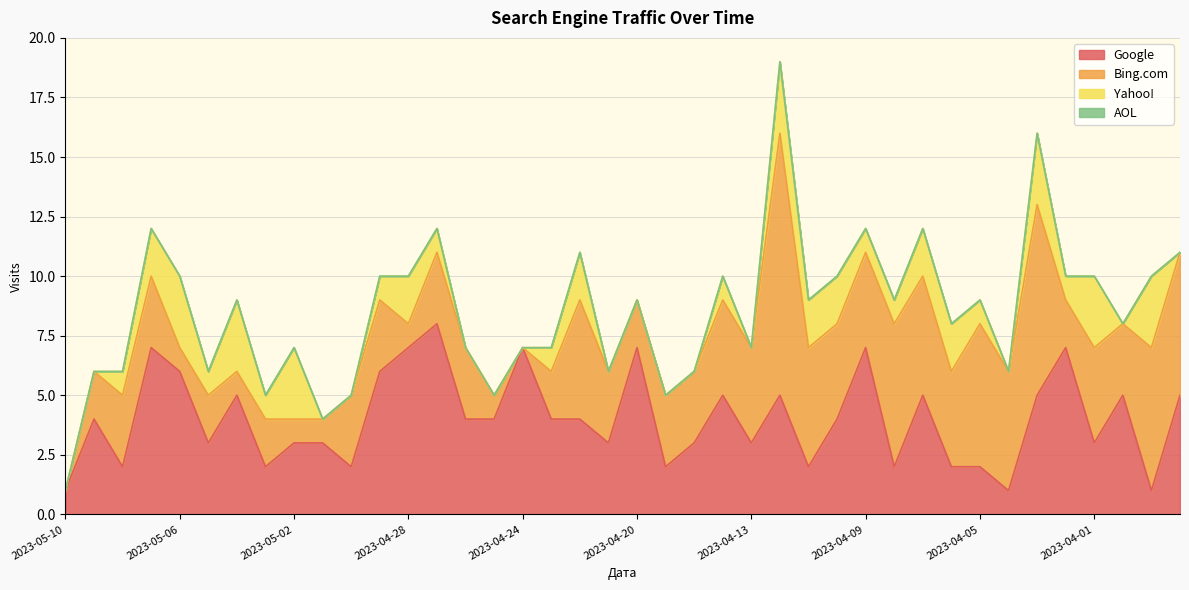

How many lines are shown in the chart?

4